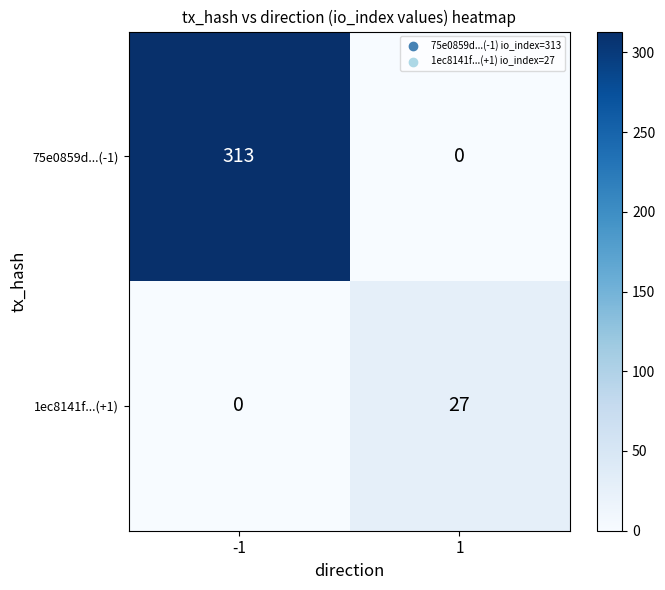

Reading left to right, extract all data points from this chart.

75e0859d...(-1): -1=313	1=0
1ec8141f...(+1): -1=0	1=27